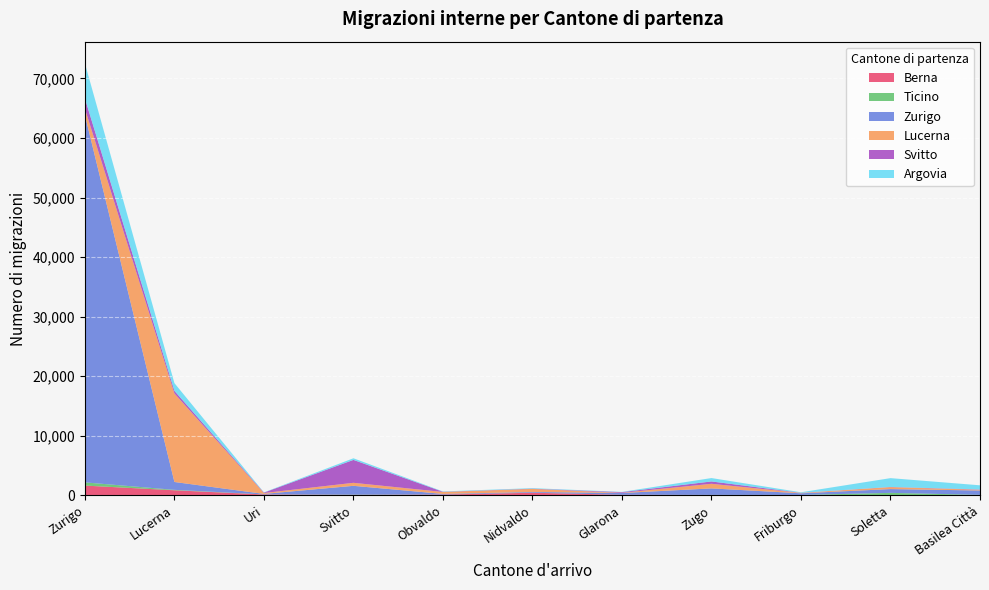

Reading left to right, list all the values displayed in this chart.

Berna: 1639	851	146	75	134	438	94	62	43	40	32
Ticino: 537	73	14	40	8	13	4	13	21	376	48
Zurigo: 61683	1320	82	1484	97	118	296	1090	282	638	732
Lucerna: 1060	14868	146	505	330	514	32	774	69	322	125
Svitto: 1724	438	75	3847	31	39	114	394	13	33	49
Argovia: 5907	1295	39	275	56	87	42	570	87	1481	700